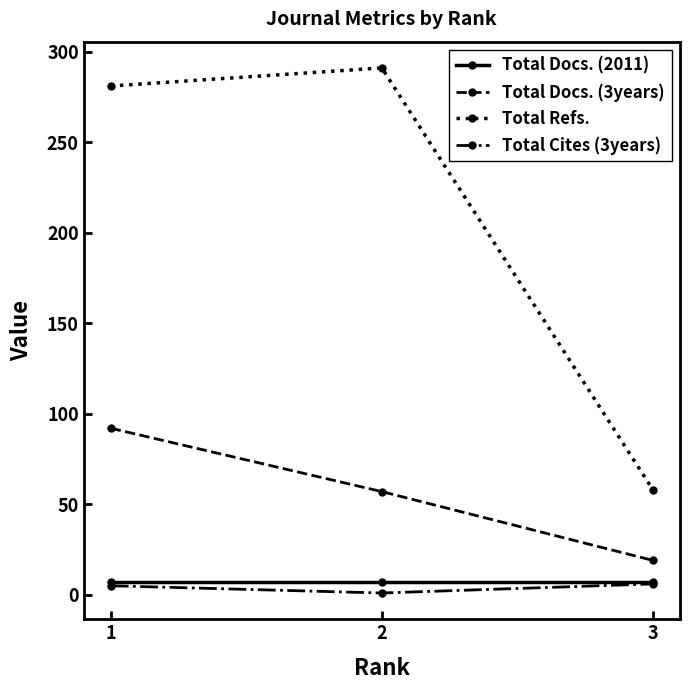

Which series has the widest spread of values?

Total Refs.